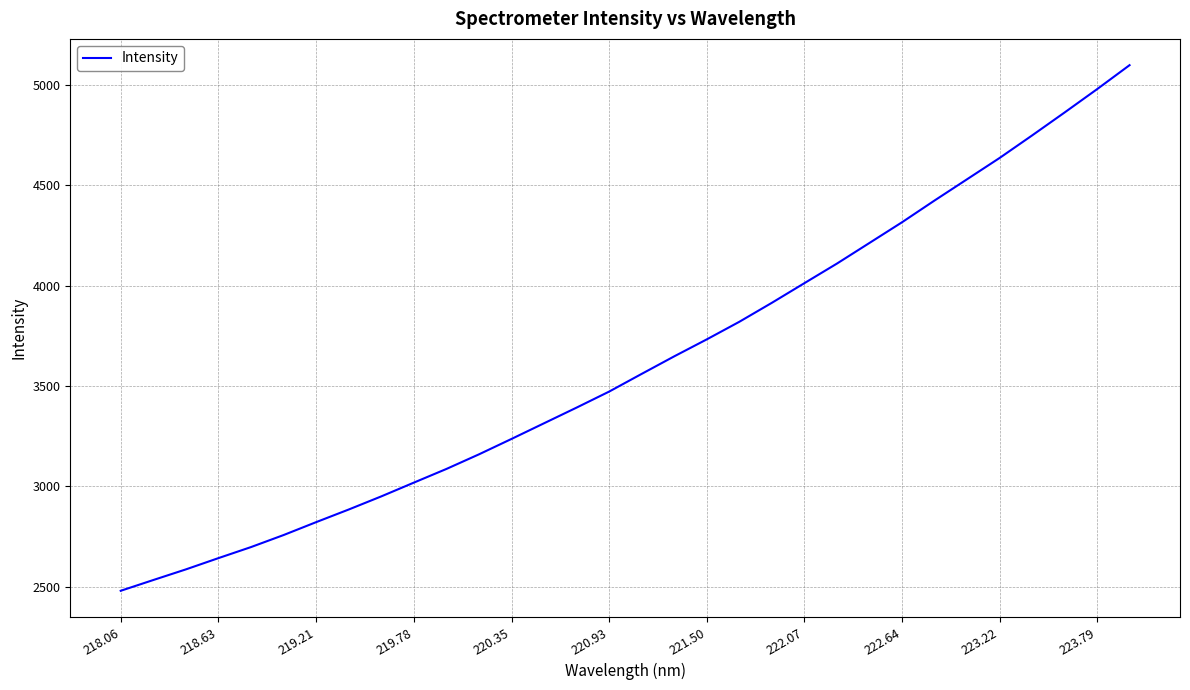

What is the difference between the maximum and minimum values?

2619.1